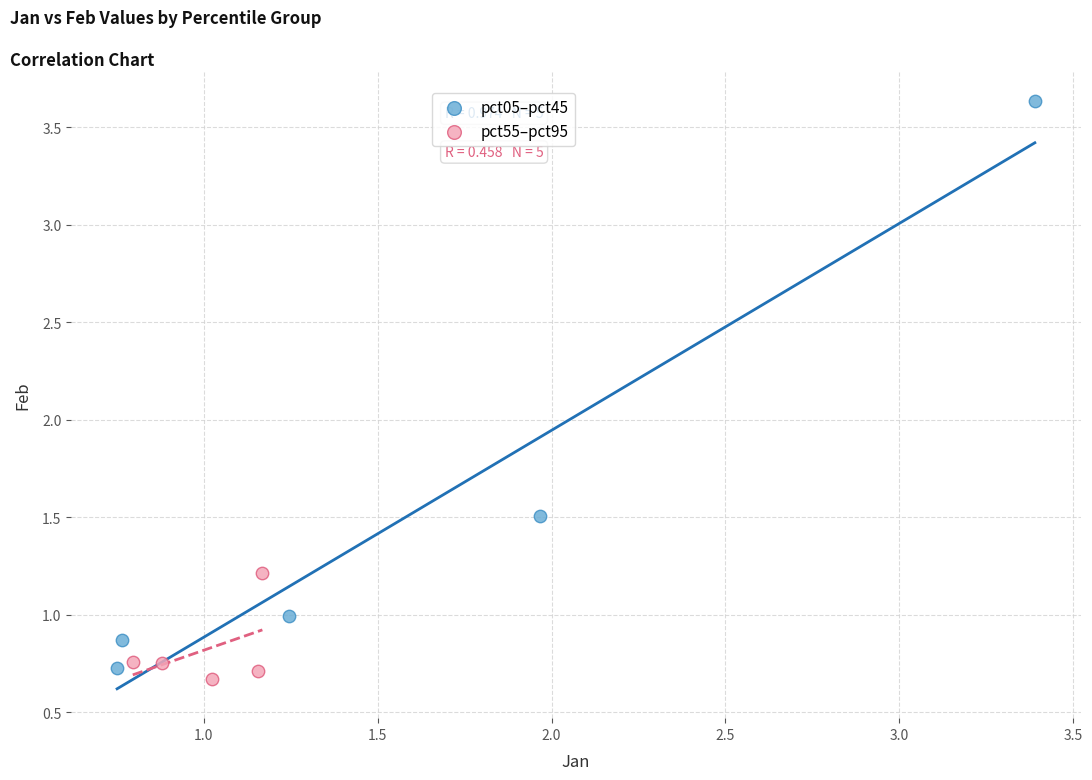

Which series reaches the maximum Y coordinate?

pct05–pct45